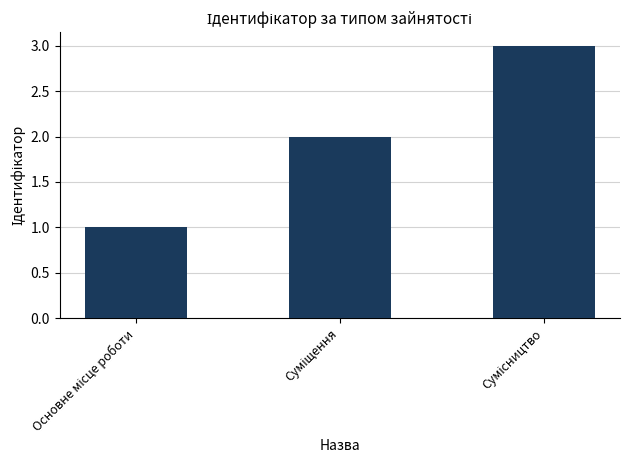

What is the minimum value shown in the chart?

1